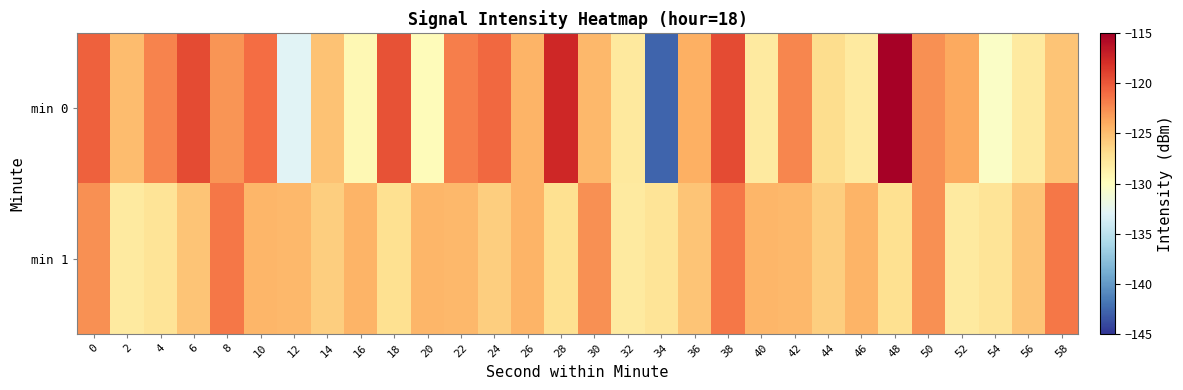

Which has a higher value, 2 or 50?

50